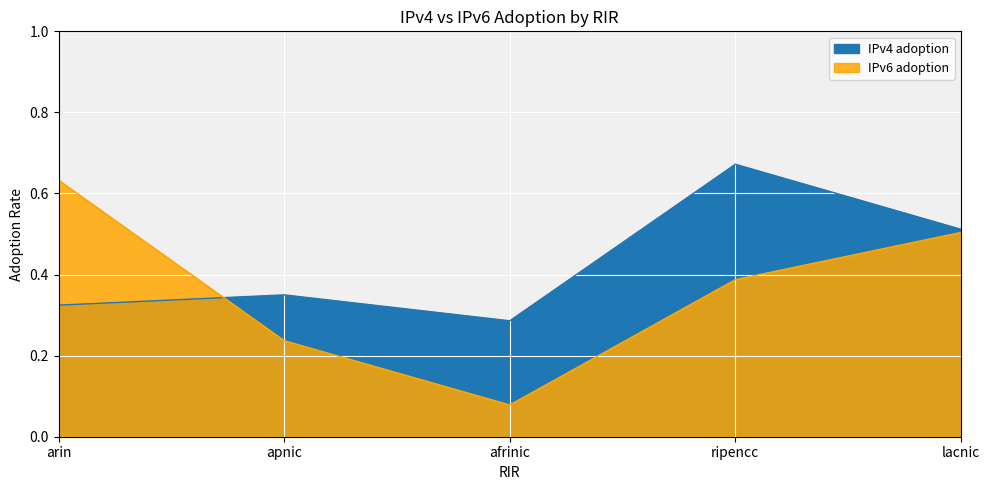

How many IPv6 adoption values are between 0 and 1?

5